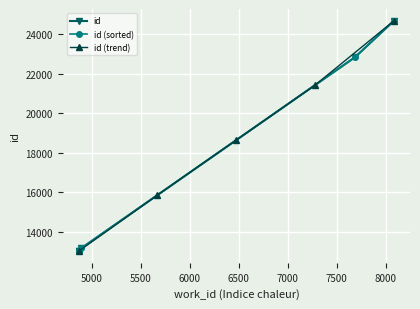

True or false: id (trend) has more than 2 points higher than both neighbors.

False